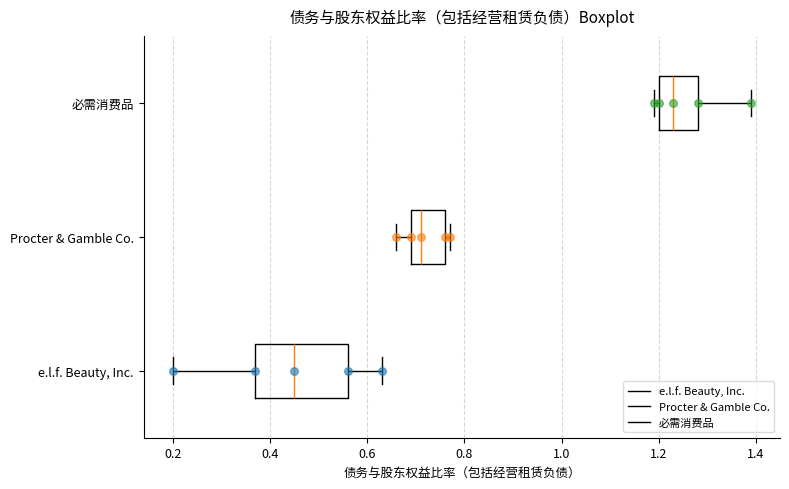

Which box is the widest, from its left edge to its right edge?

e.l.f. Beauty, Inc.